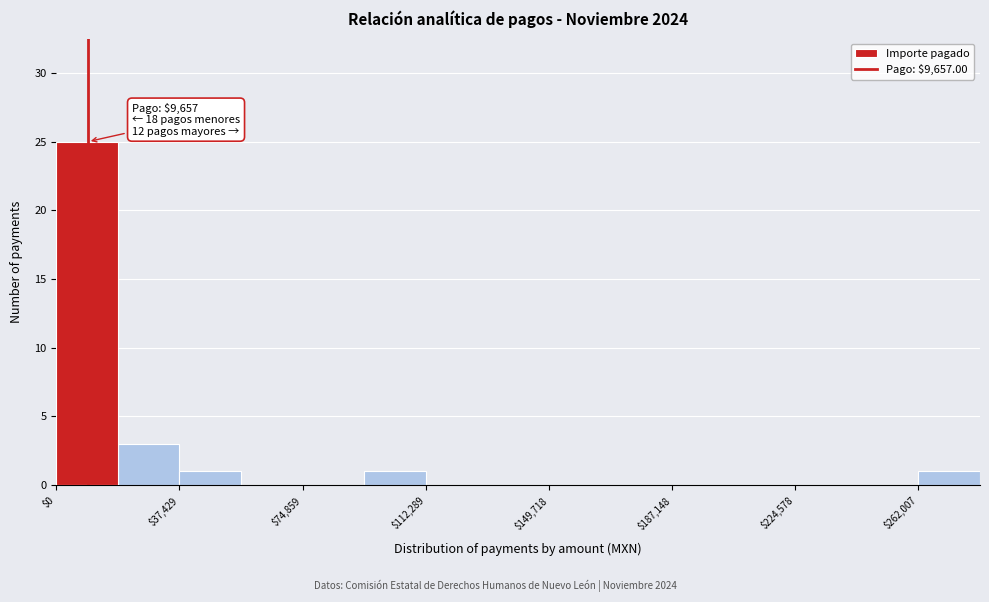

Around what value on the x-axis is the tallest bar? Give the approximate position of its centre, as read against the axis.

10000